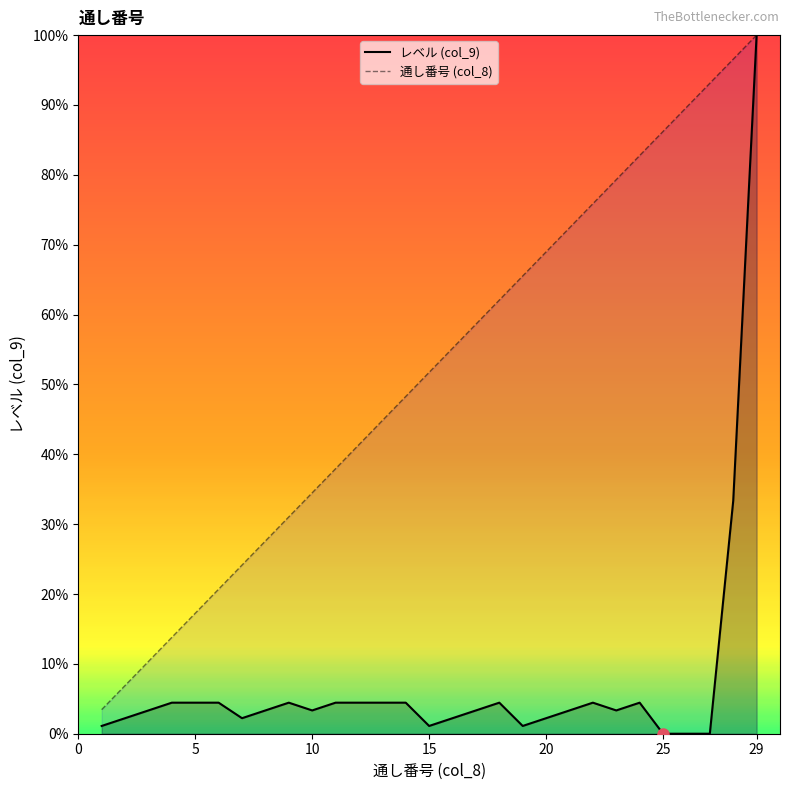

Which series has the widest spread of values?

レベル (col_9)